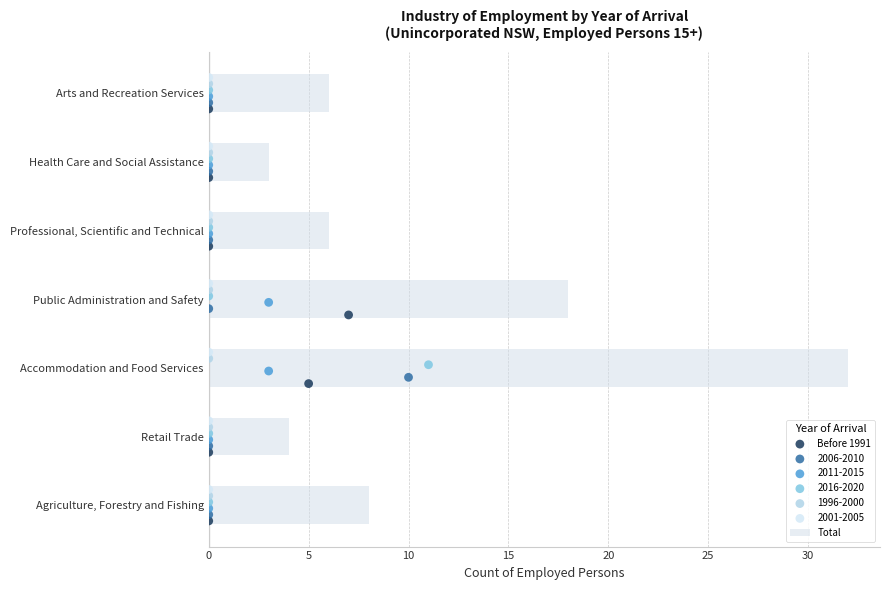

At which label does Total reach its peak?

Accommodation and Food Services